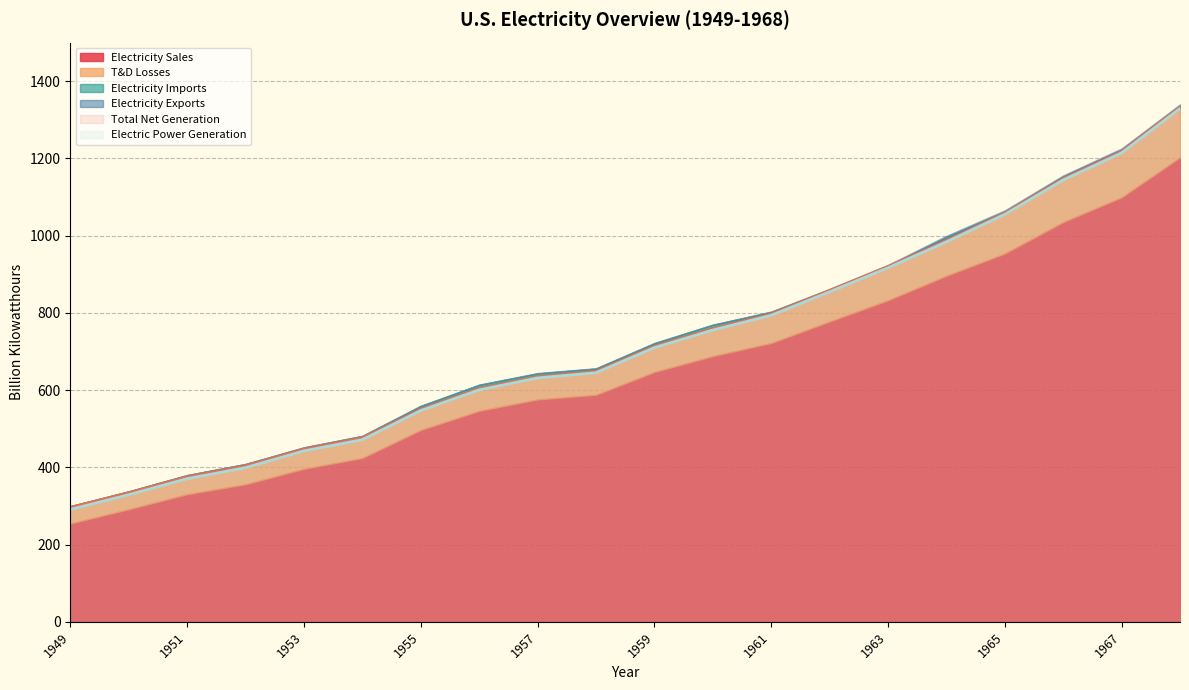

At which label does Total Net Generation first exceed 713?

1959